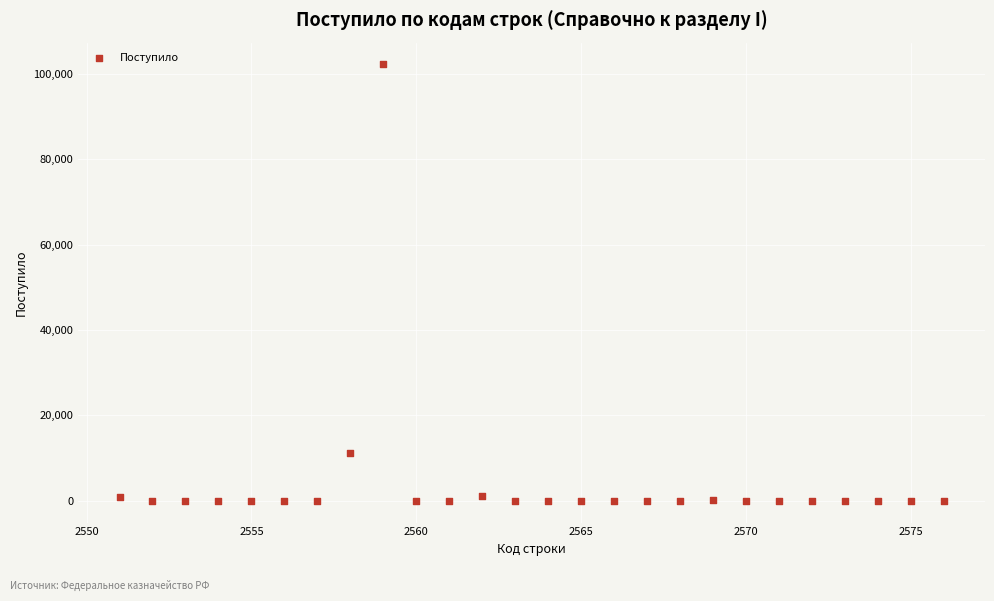

What is the range of X values (max minus min)?

25